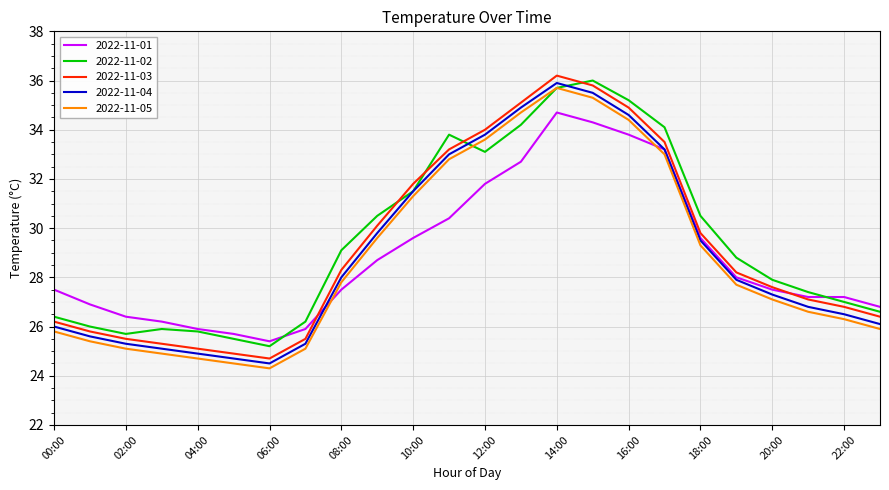

True or false: 2022-11-05 and 2022-11-03 cross at least once.

False